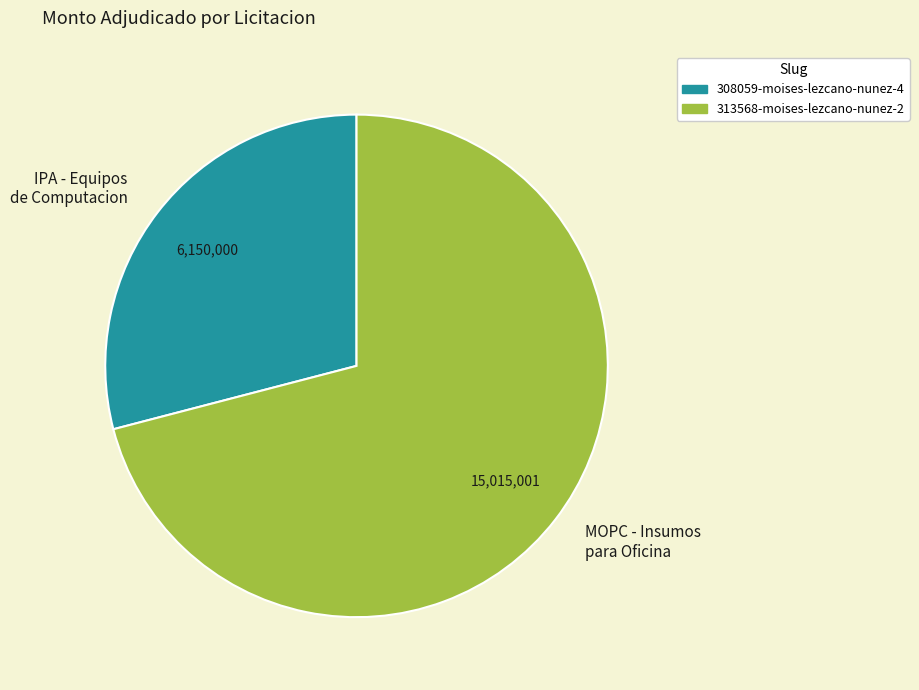

Which has a higher value, MOPC - Insumos para Oficina or IPA - Equipos de Computacion?

MOPC - Insumos para Oficina